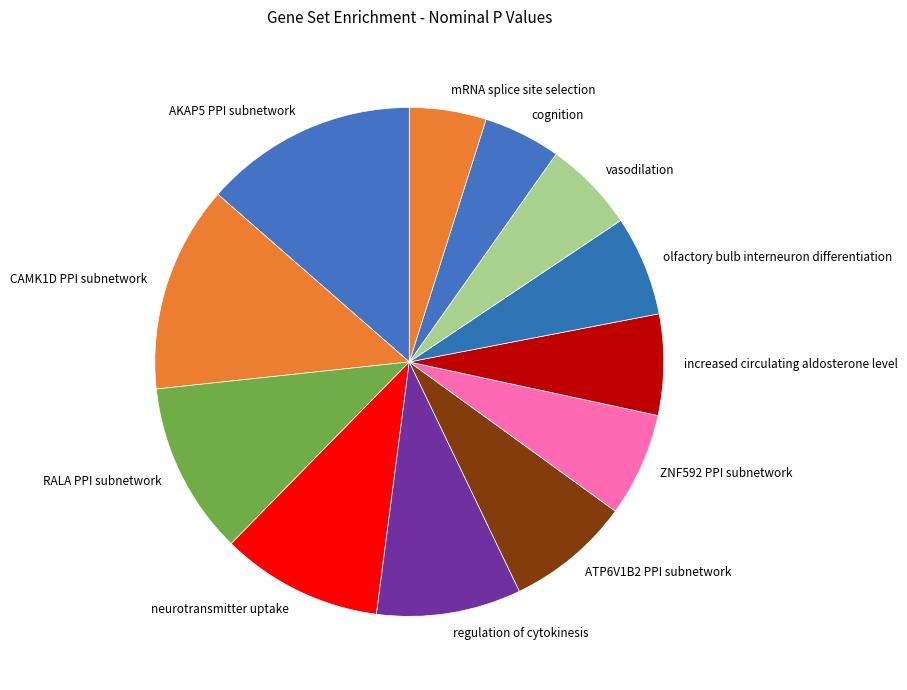

Which has a higher value, increased circulating aldosterone level or mRNA splice site selection?

increased circulating aldosterone level